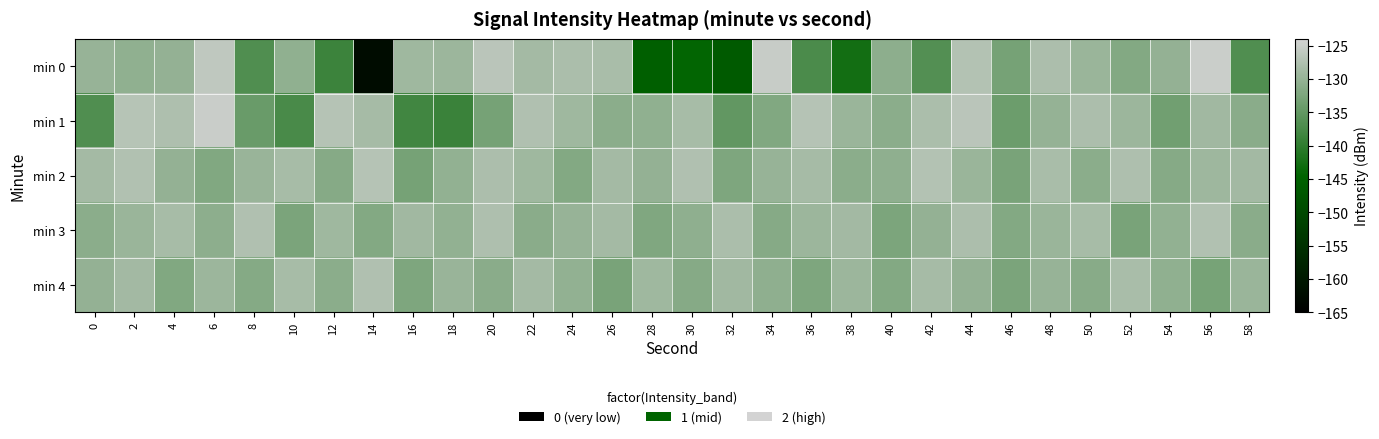

Reading left to right, transcribe all the data shown in this chart.

min 0: 0=-129.9	2=-130.4	4=-130.2	6=-126.1	8=-136.7	10=-130.6	12=-138.7	14=-162.4	16=-129.0	18=-129.3	20=-126.5	22=-128.6	24=-127.9	26=-128.1	28=-145.3	30=-144.2	32=-146.6	34=-125.2	36=-137.2	38=-142.6	40=-130.7	42=-136.4	44=-127.2	46=-133.0	48=-127.8	50=-129.5	52=-131.7	54=-130.2	56=-124.9	58=-136.7
min 1: 0=-136.7	2=-126.9	4=-127.6	6=-125.0	8=-134.4	10=-137.4	12=-127.0	14=-128.4	16=-138.2	18=-138.8	20=-133.0	22=-127.5	24=-129.0	26=-131.0	28=-130.5	30=-128.3	32=-135.0	34=-132.0	36=-127.0	38=-129.5	40=-131.0	42=-128.0	44=-126.5	46=-134.0	48=-130.0	50=-127.8	52=-129.3	54=-133.5	56=-128.9	58=-131.2
min 2: 0=-128.5	2=-127.3	4=-130.1	6=-132.0	8=-129.7	10=-128.2	12=-131.5	14=-126.9	16=-133.0	18=-130.4	20=-127.8	22=-129.1	24=-131.8	26=-128.6	28=-130.2	30=-127.5	32=-132.3	34=-129.8	36=-128.4	38=-131.0	40=-130.7	42=-127.2	44=-129.5	46=-132.8	48=-128.1	50=-130.9	52=-127.6	54=-131.4	56=-129.2	58=-128.7
min 3: 0=-131.0	2=-129.5	4=-128.3	6=-130.8	8=-127.4	10=-132.6	12=-129.1	14=-131.7	16=-128.9	18=-130.3	20=-127.6	22=-131.2	24=-129.8	26=-128.5	28=-132.1	30=-130.6	32=-127.9	34=-131.5	36=-129.3	38=-128.8	40=-132.4	42=-130.1	44=-127.7	46=-131.8	48=-129.6	50=-128.2	52=-132.7	54=-130.4	56=-127.3	58=-131.1
min 4: 0=-130.2	2=-128.7	4=-132.0	6=-129.4	8=-131.6	10=-128.3	12=-130.9	14=-127.5	16=-132.3	18=-129.7	20=-131.1	22=-128.6	24=-130.4	26=-132.8	28=-129.1	30=-131.5	32=-128.9	34=-130.7	36=-132.2	38=-129.3	40=-131.8	42=-128.4	44=-130.1	46=-132.6	48=-129.8	50=-131.3	52=-128.1	54=-130.5	56=-132.9	58=-129.6